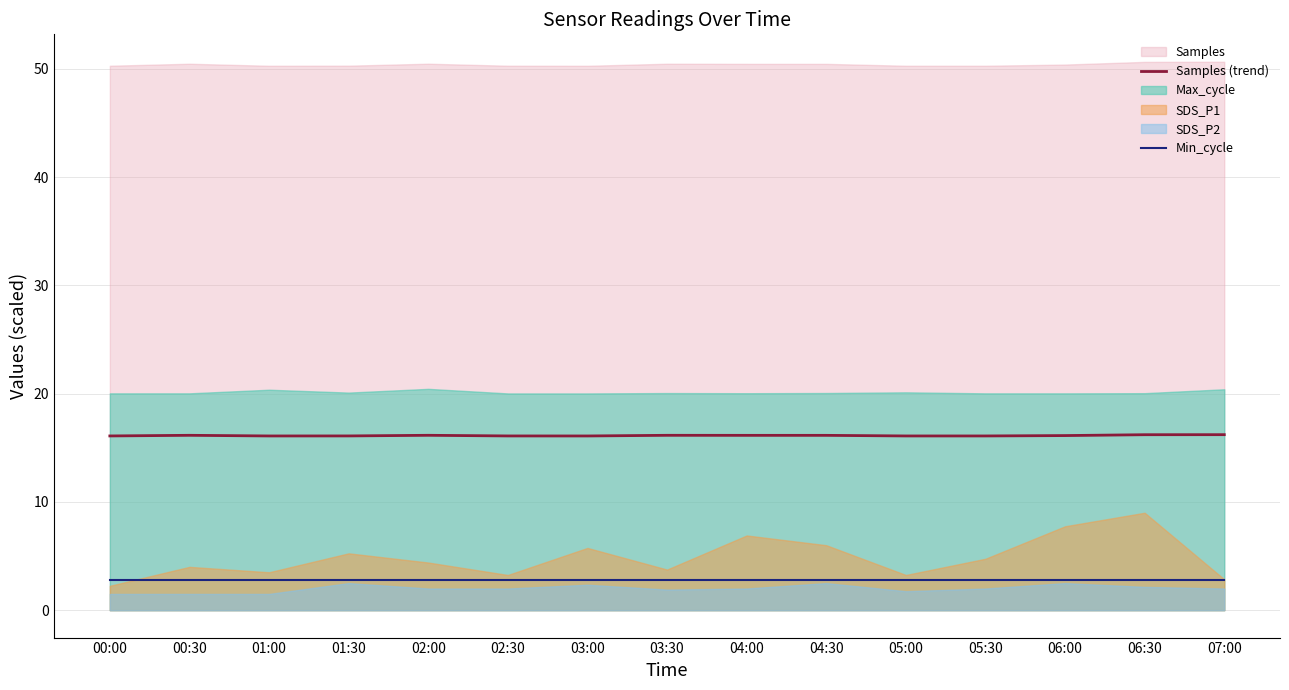

True or false: Min_cycle and Samples (trend) cross at least once.

False